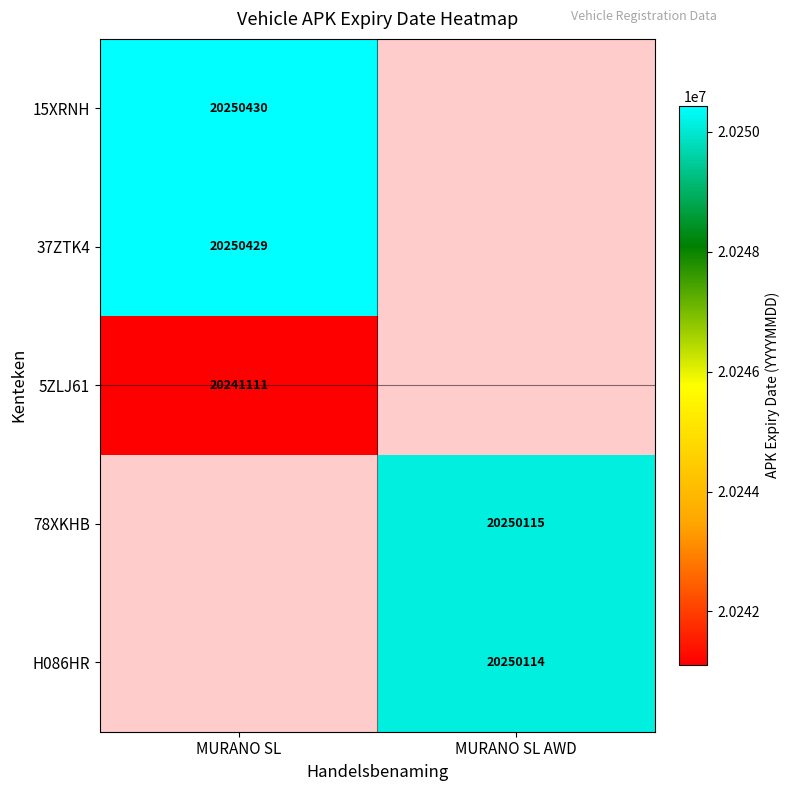

True or false: 15XRNH has a value of 20250430 at MURANO SL.

True